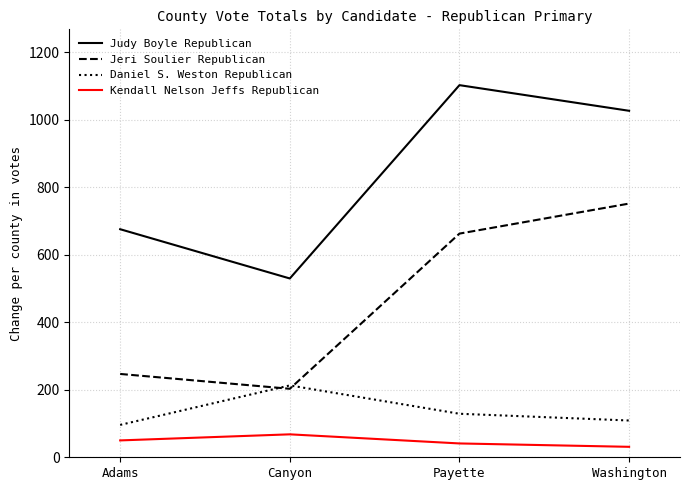

True or false: Kendall Nelson Jeffs Republican and Jeri Soulier Republican intersect in this chart.

False